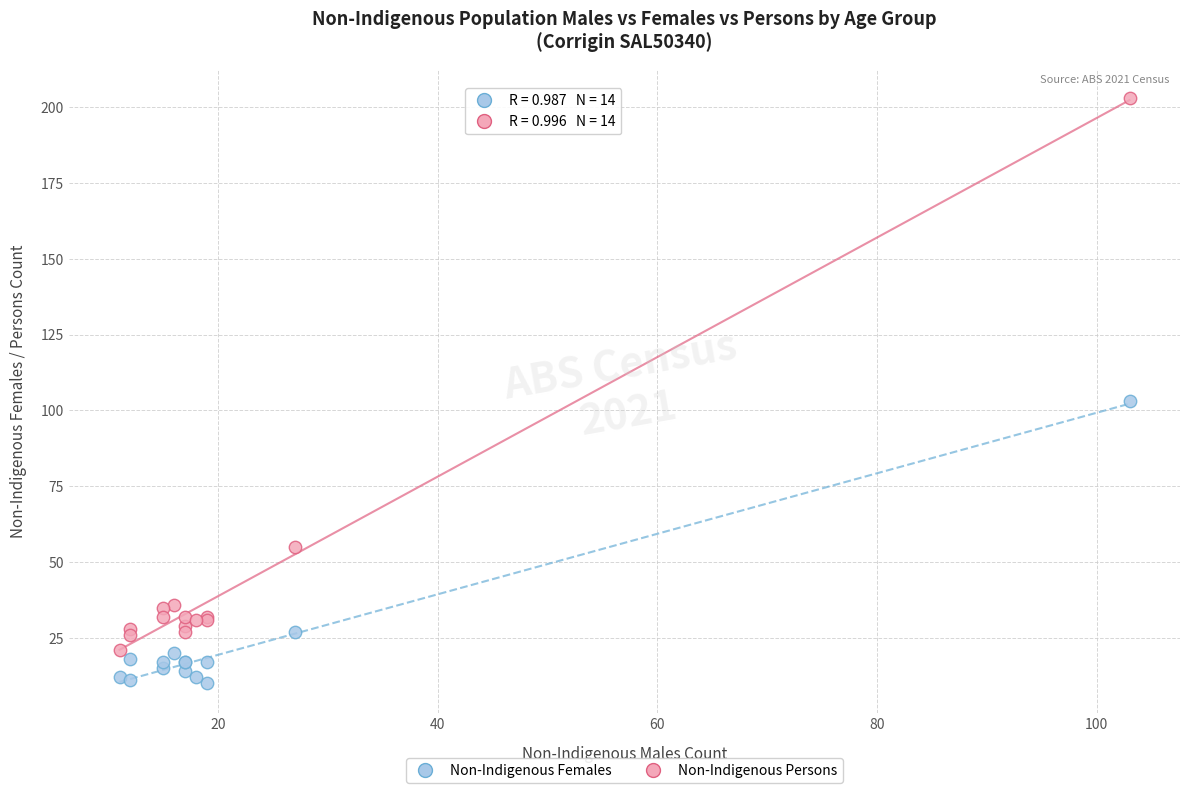

In the Non-Indigenous Persons series, what Y value is closest to 112?

55